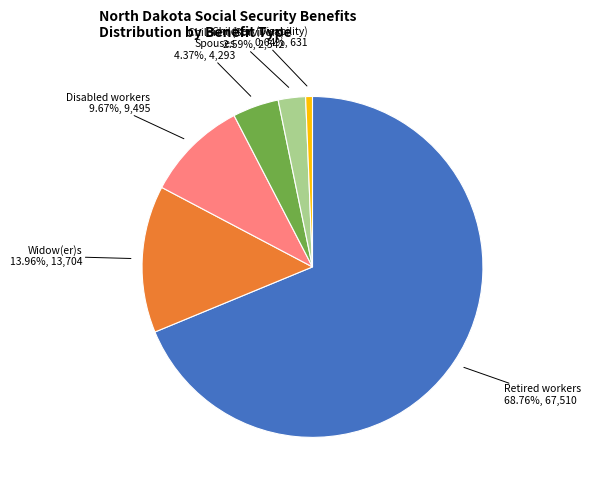

Does any single category account for the majority?

Yes